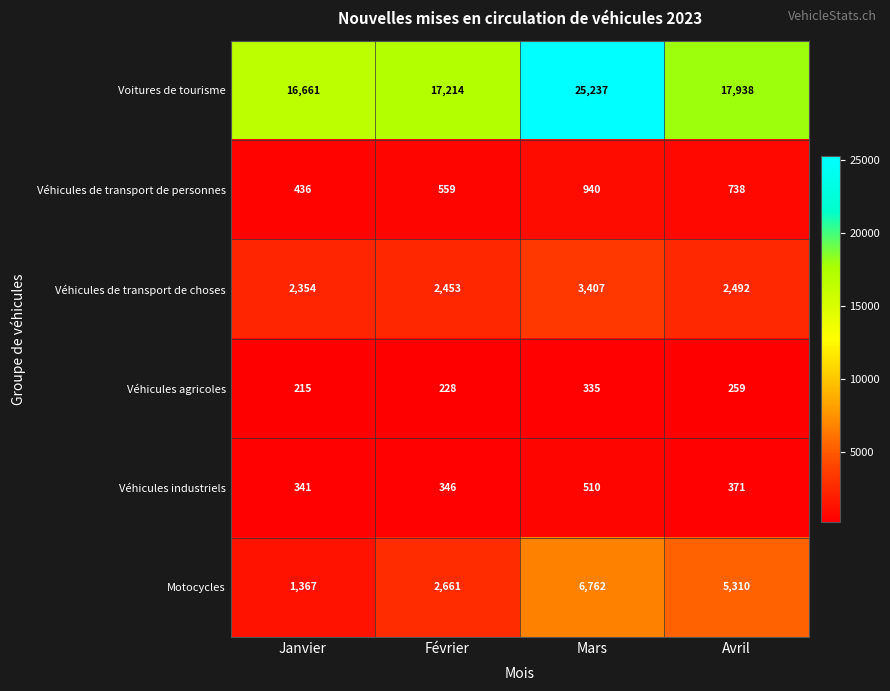

Rank the series by their maximum value, from highest to lowest.

Voitures de tourisme, Motocycles, Véhicules de transport de choses, Véhicules de transport de personnes, Véhicules industriels, Véhicules agricoles